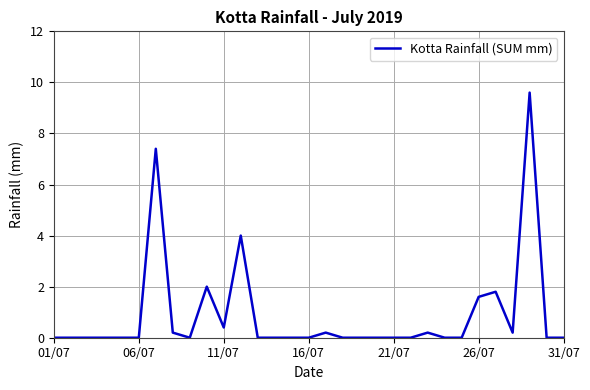

What is the difference between the maximum and minimum values?

9.6